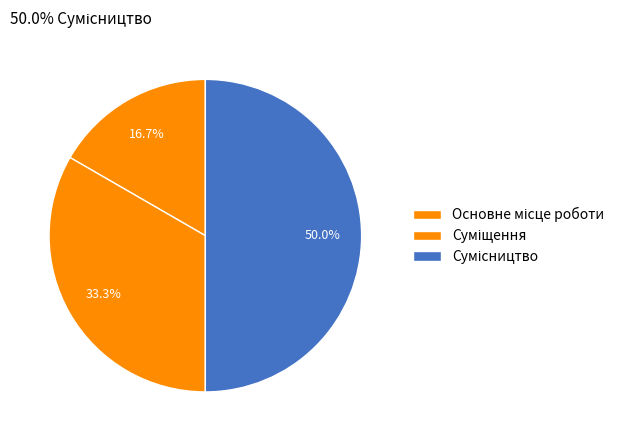

True or false: Сумісництво accounts for 50% of the total.

True